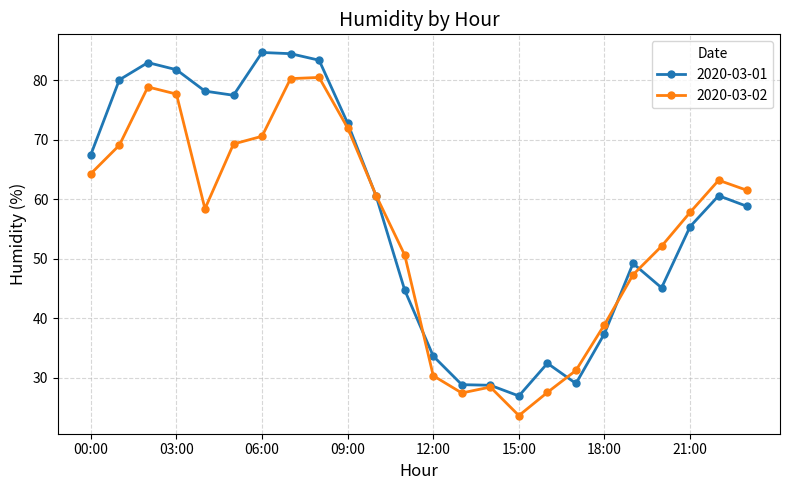

What is the highest value of the 2020-03-01 series?

84.7